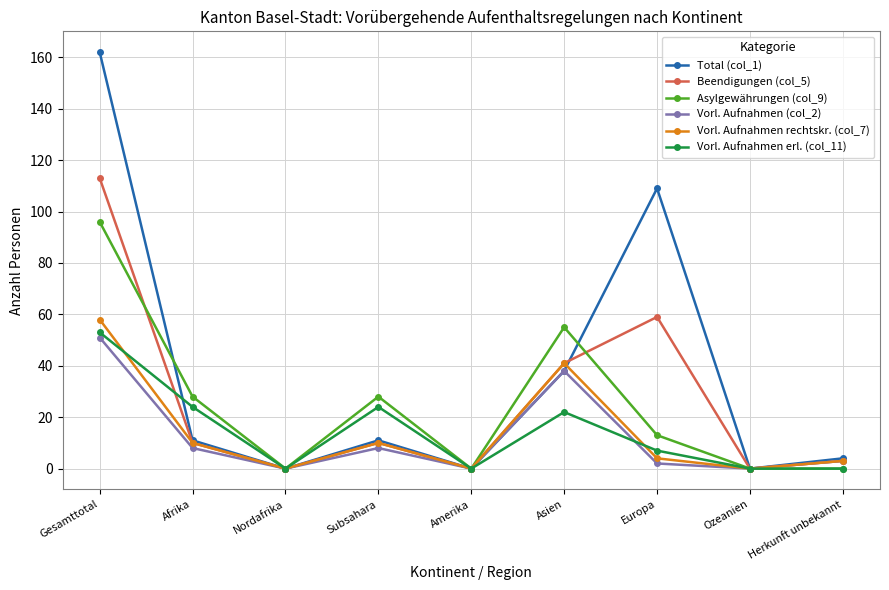

At which category is the sum across all series the highest?

Gesamttotal